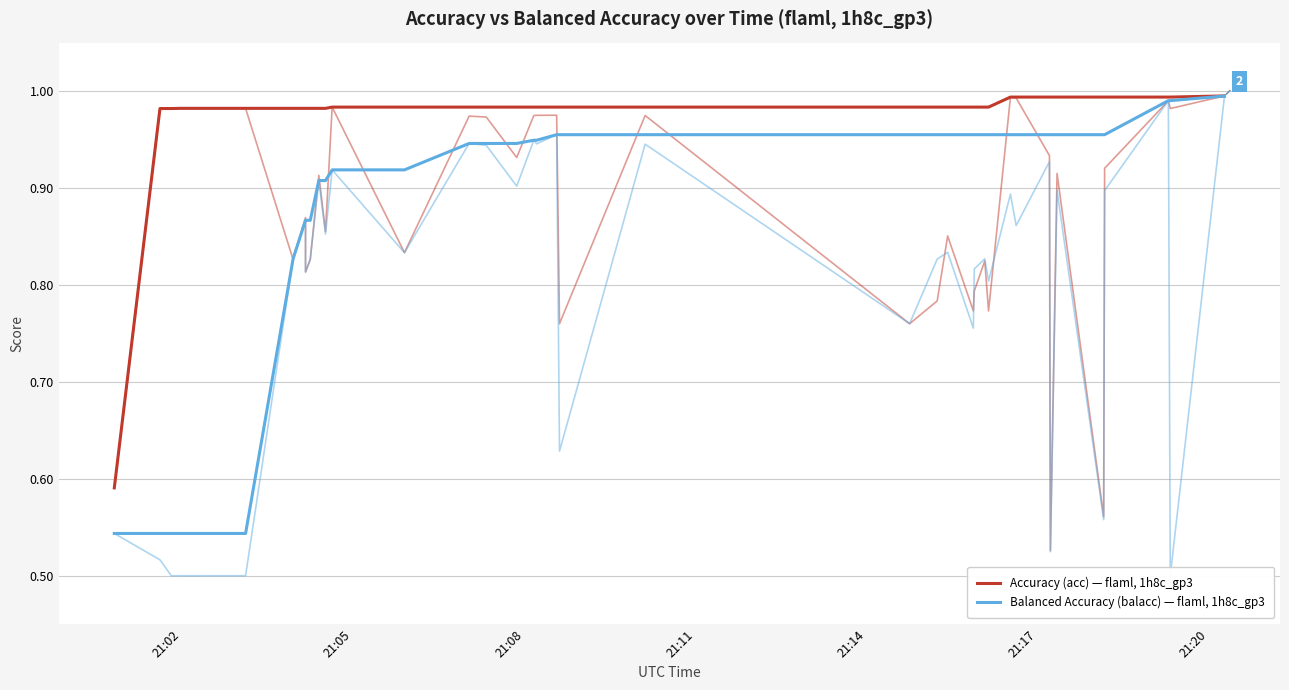

True or false: Accuracy (acc) — flaml, 1h8c_gp3 and Balanced Accuracy (balacc) — flaml, 1h8c_gp3 intersect in this chart.

False